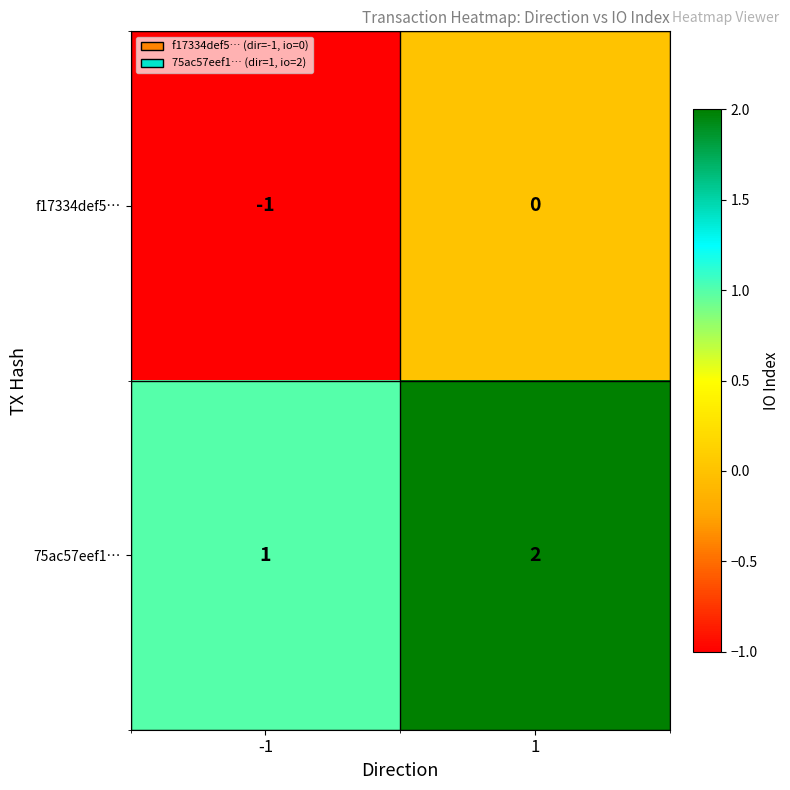

How many values in f17334def5… are below zero?

1